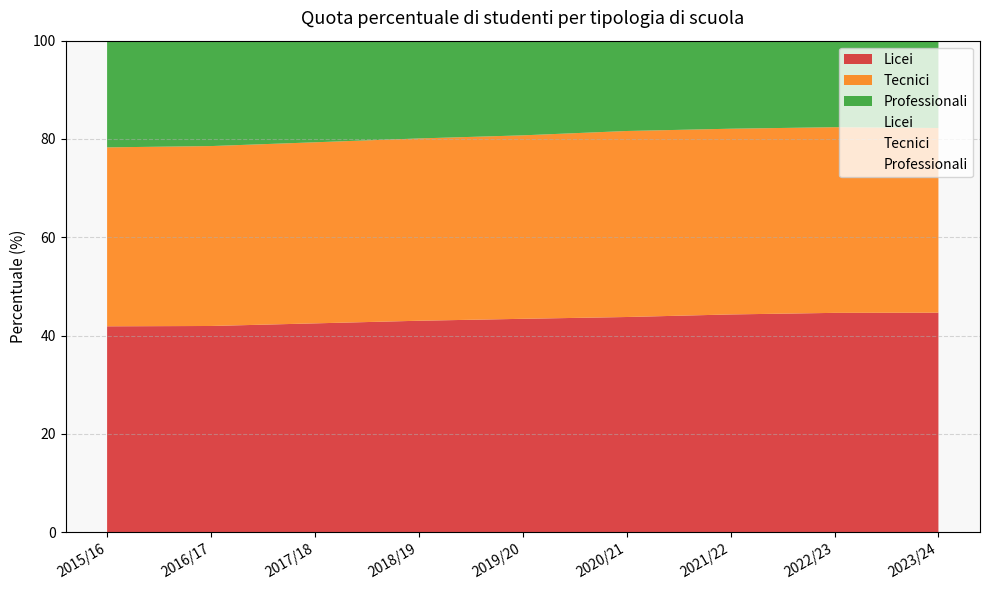

How many data points in Tecnici are above 37?

6